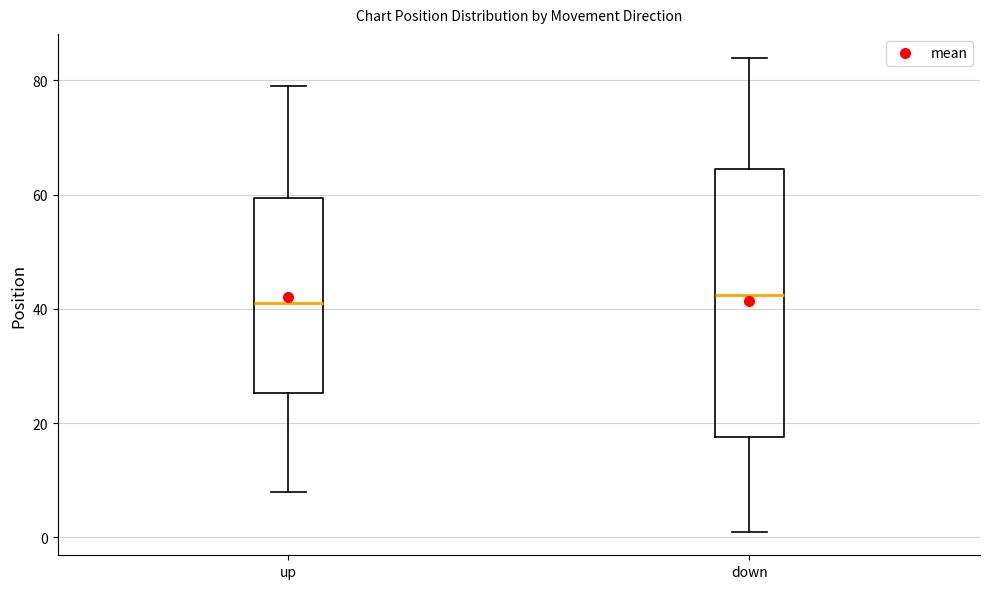

Reading left to right, read every box against the y-axis: the position of its median line, the range the box covers, and the ends of its whiskers. The values are not printed on the chart, so give them approximately, as read against the axis.

up: median 42, box 26 to 60, whiskers 8 to 80
down: median 42, box 18 to 64, whiskers 2 to 84